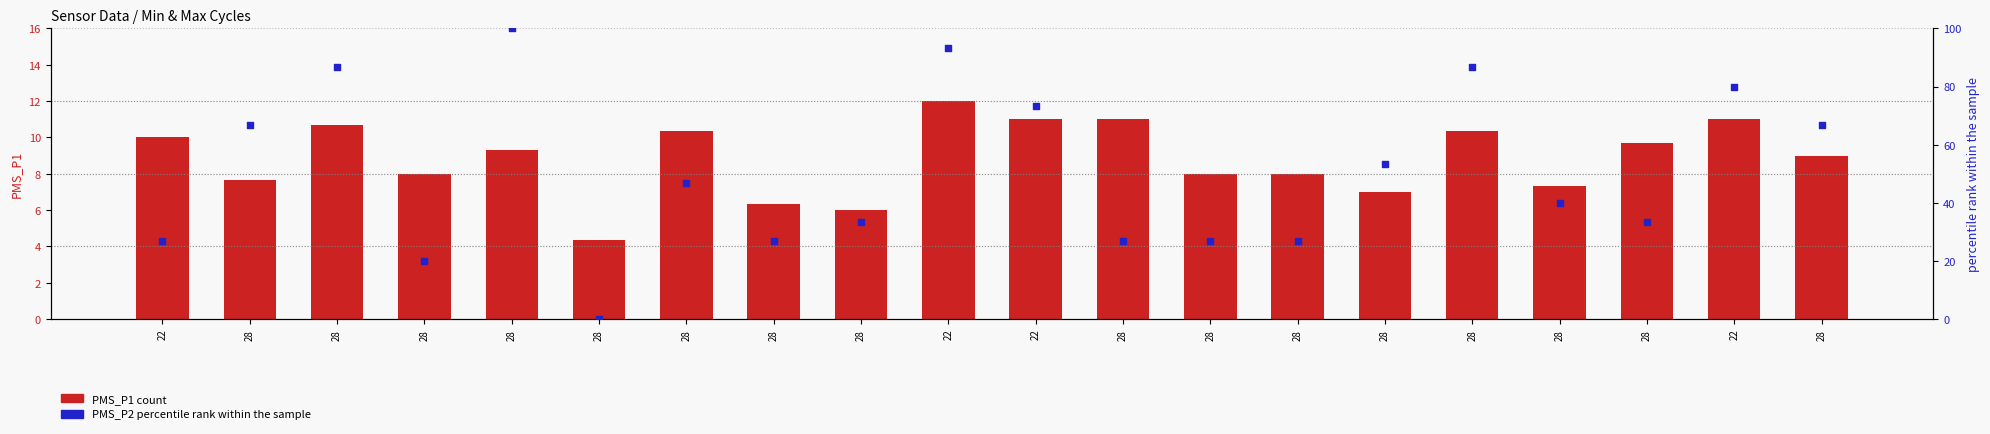

What are all the series names shown in the legend?

PMS_P1, PMS_P2 (percentile rank)